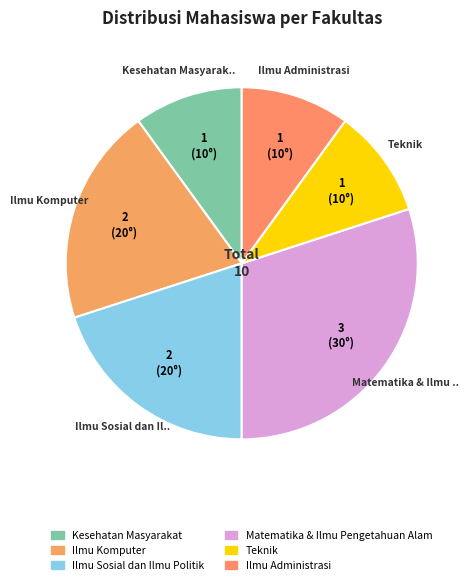

What portion of the pie excludes Ilmu Sosial dan Ilmu Politik?

80.0%